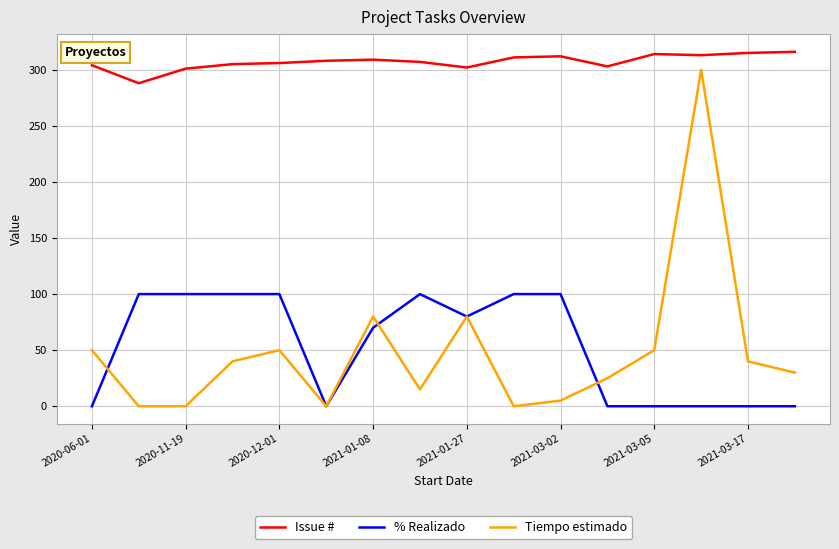

How many series are shown in this chart?

3